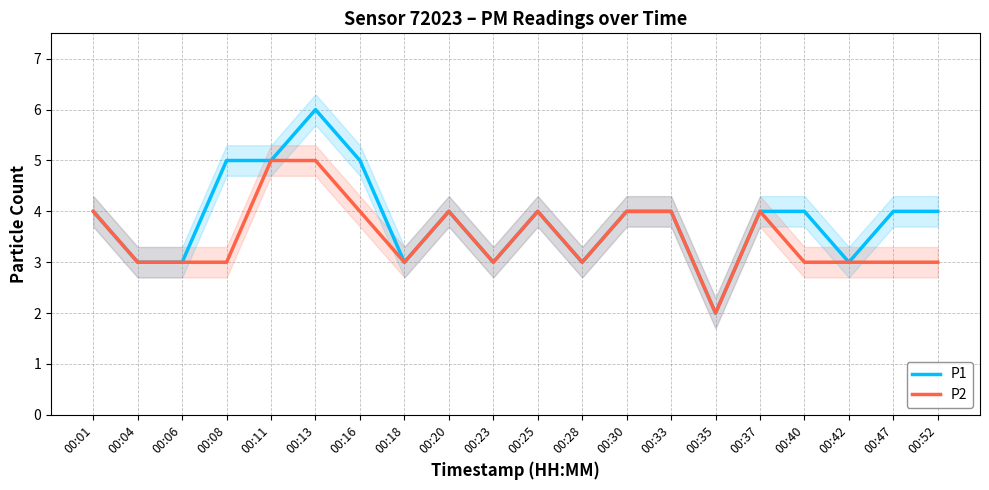

What are all the series names shown in the legend?

P1, P2